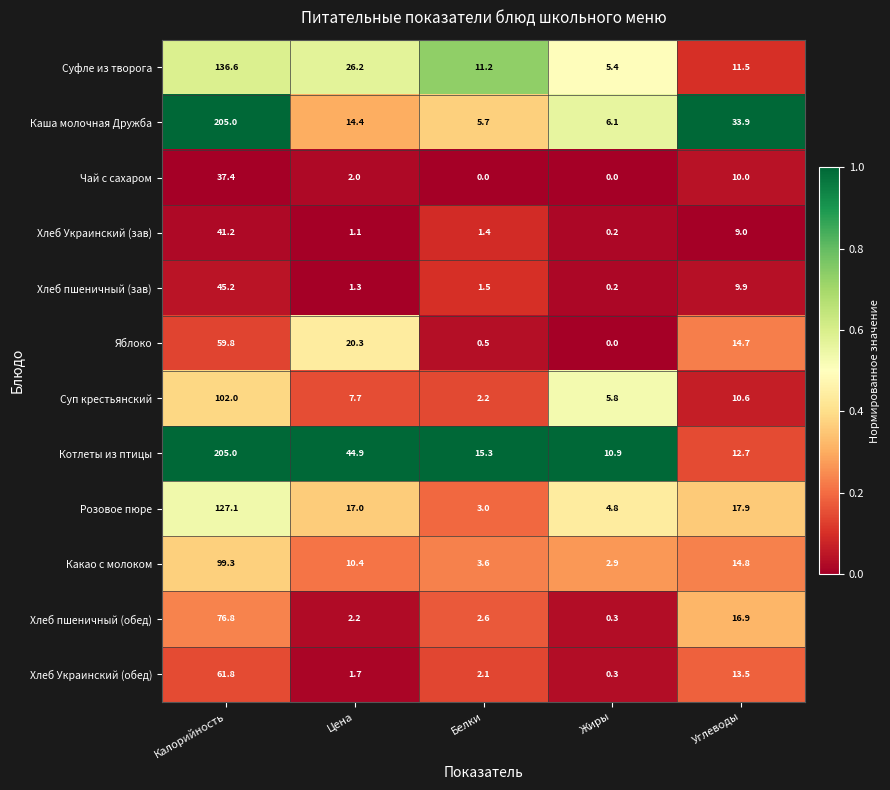

Is it true that Хлеб пшеничный (обед) equals 0.3 at Жиры?

True